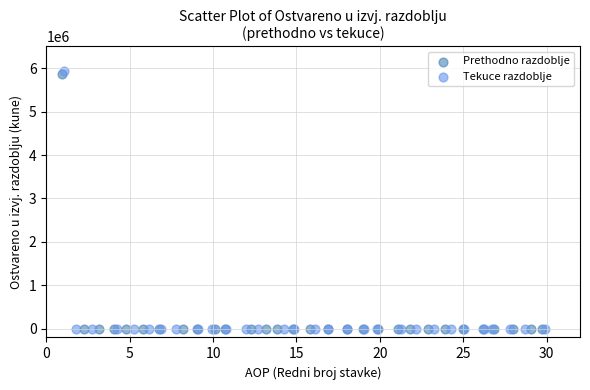

Which series has the widest spread of Y values?

Tekuce razdoblje